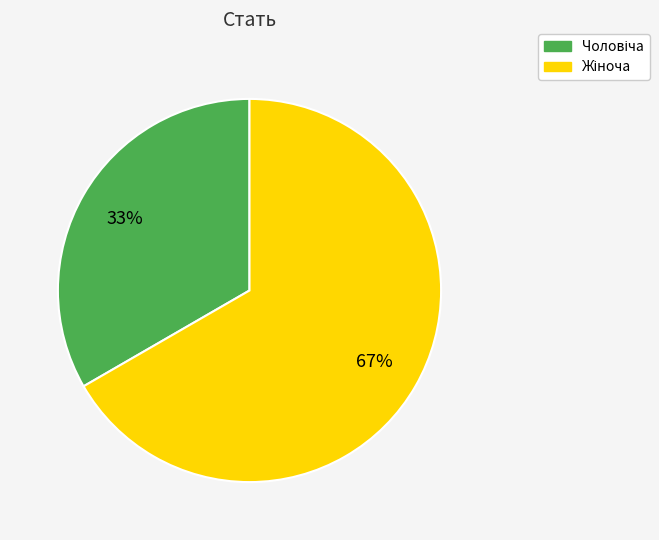

To the nearest percent, what is the average slice percentage?

50%